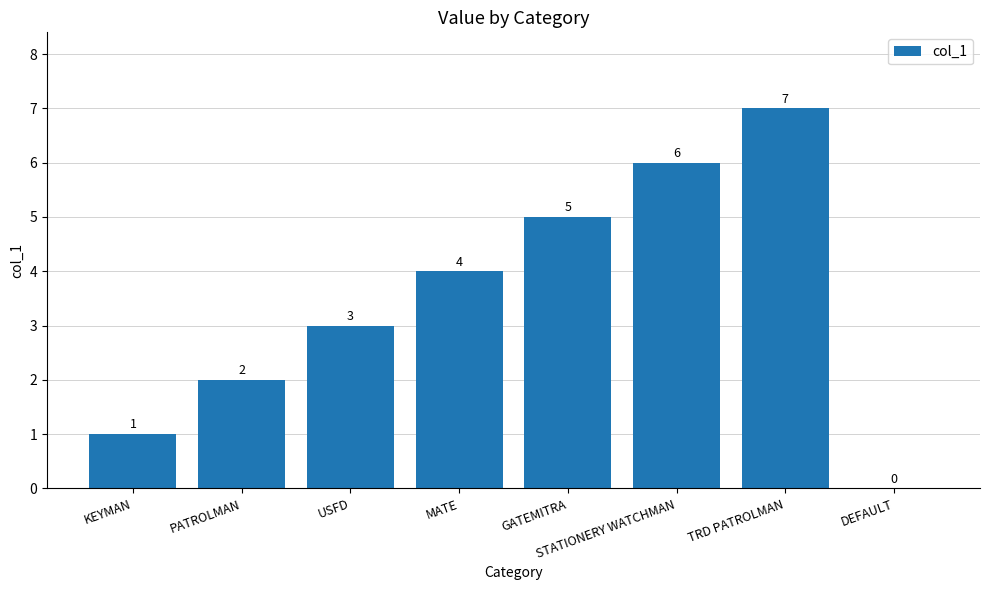

What is the sum of all values?

28